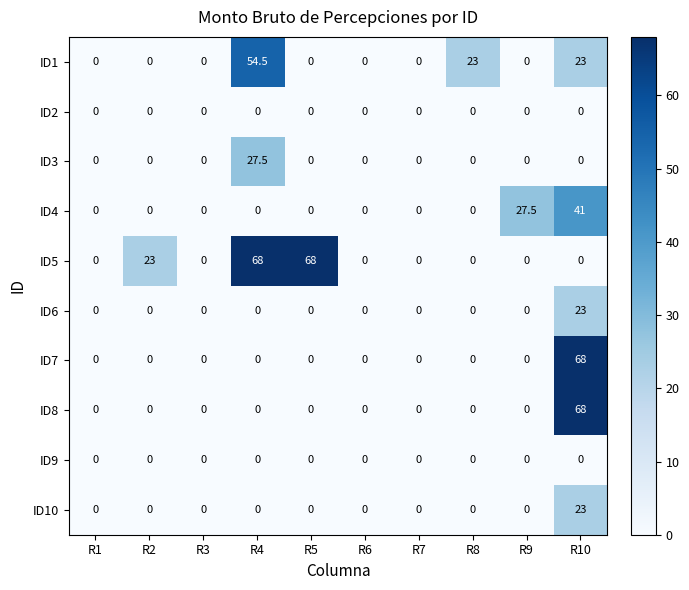

What is the total value across all series at R4?

150.0